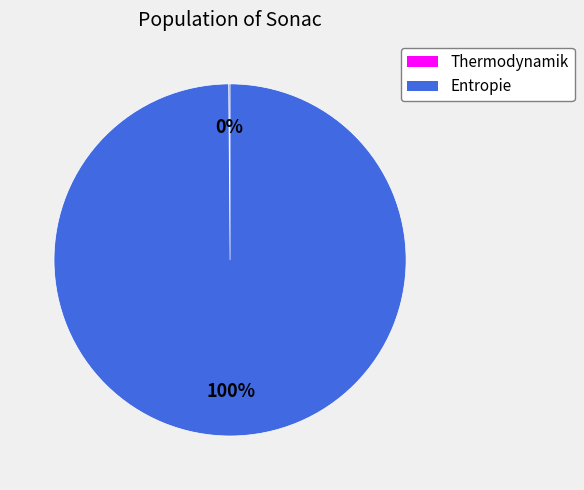

To the nearest percent, what portion does Entropie represent?

100%